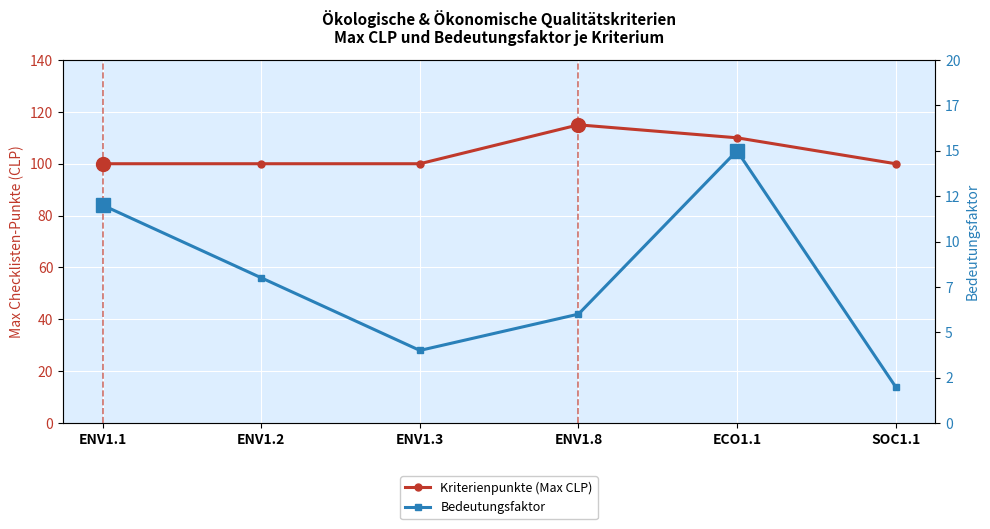

List the series in order of their overall mean, highest first.

Kriterienpunkte (Max CLP), Bedeutungsfaktor